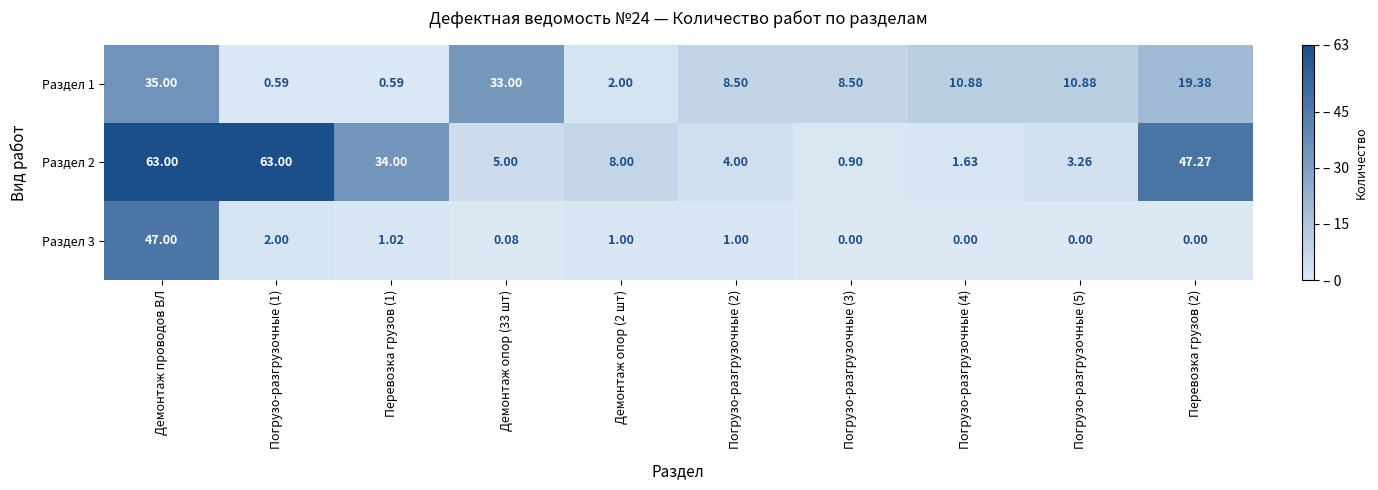

At which label does Раздел 3 first exceed 1?

Демонтаж проводов ВЛ